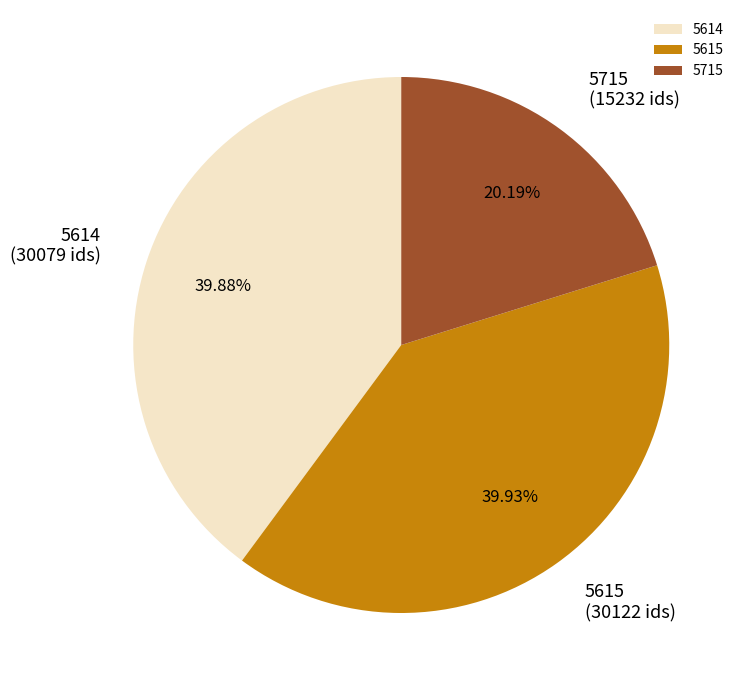

What portion of the pie excludes 5715?

79.8%